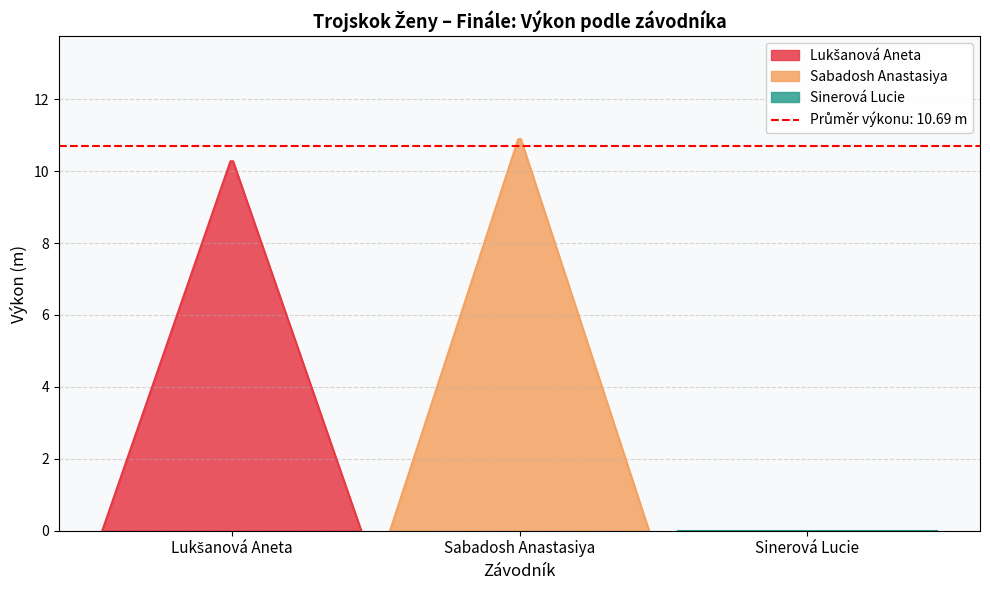

At how many categories does at least one series exceed 3?

2